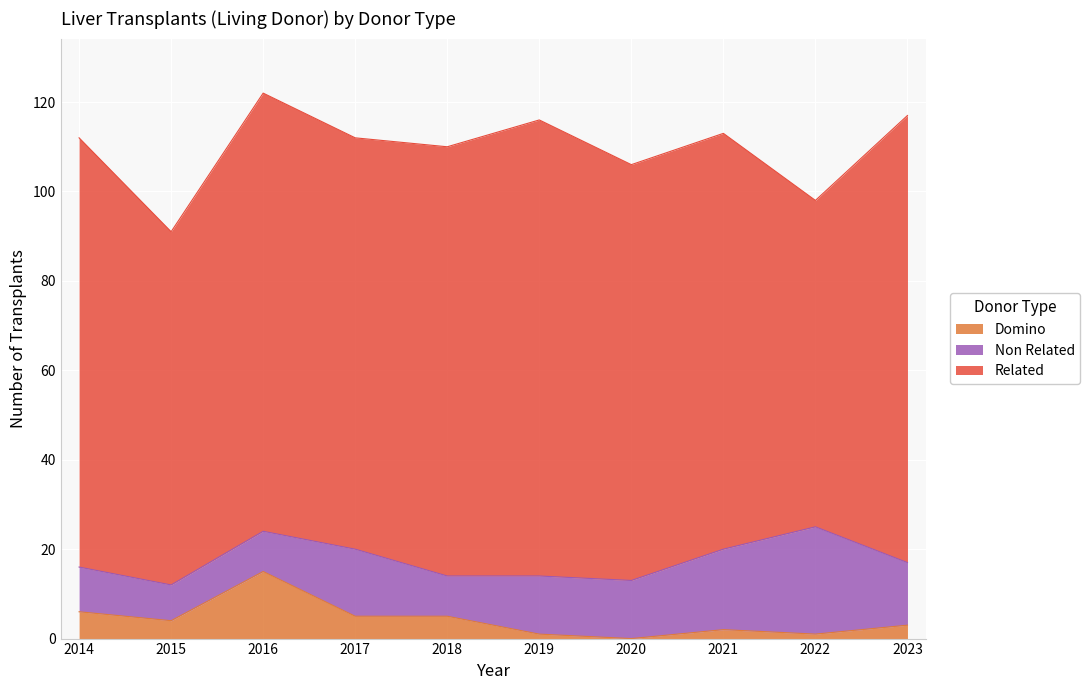

What is the value of the Related point at the 10th from the left?

100